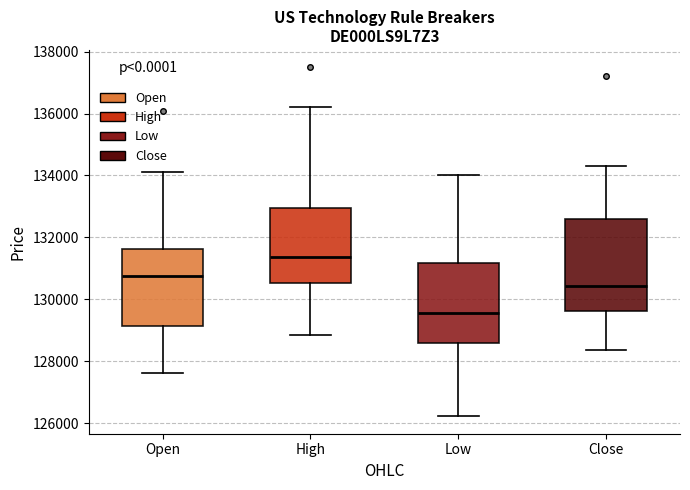

Reading left to right, transcribe this box plot: for each box, give where its median line is, the range the box spans, and where its two whiskers end, as read against the y-axis. The values are not printed on the chart, so give them approximately, as read against the axis.

Open: median 130800, box 129200 to 131600, whiskers 127600 to 134200
High: median 131400, box 130600 to 133000, whiskers 128800 to 136200
Low: median 129600, box 128600 to 131200, whiskers 126200 to 134000
Close: median 130400, box 129600 to 132600, whiskers 128400 to 134200